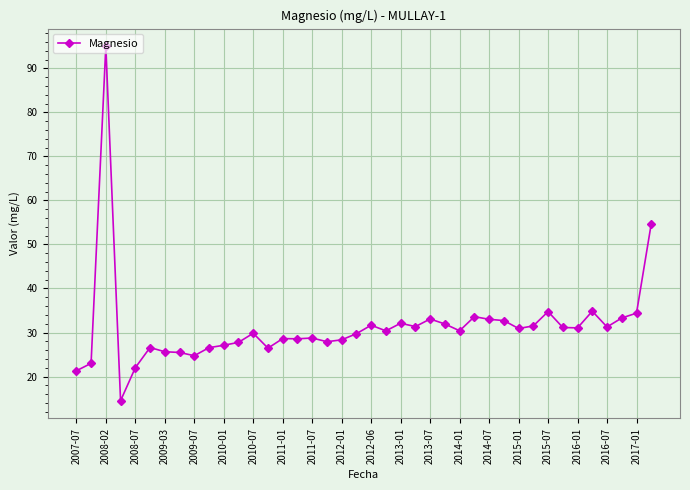

What is the value of the 19th point from the left?

28.3